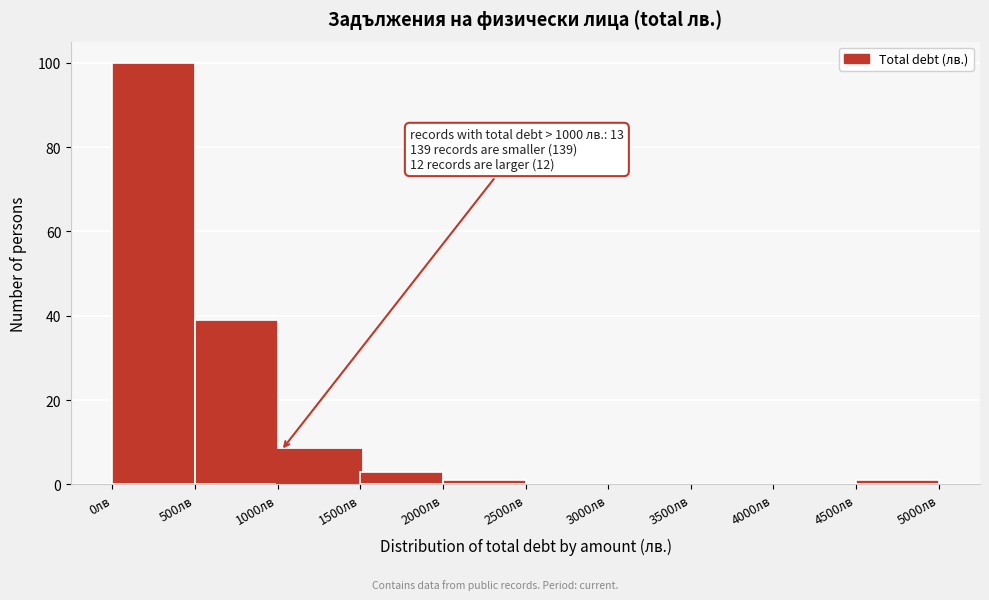

Which range on the x-axis has the tallest bar?

0 to 500